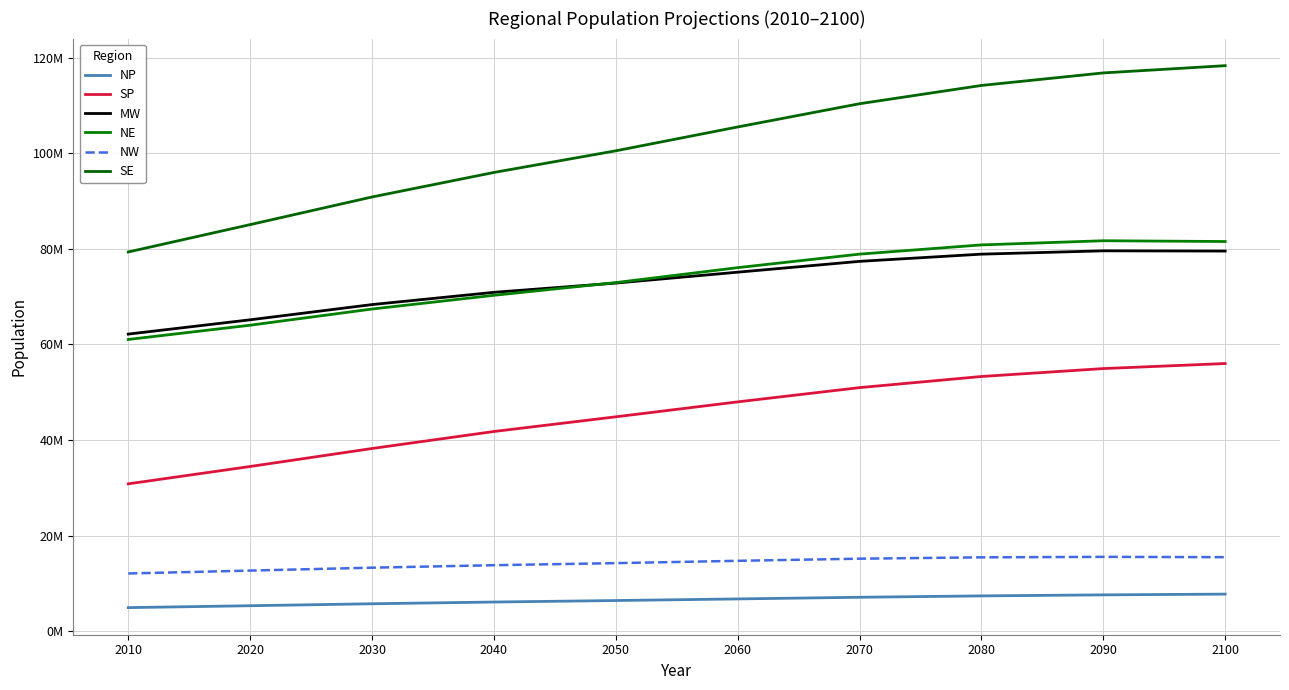

True or false: SE has more than 1 points higher than both neighbors.

False